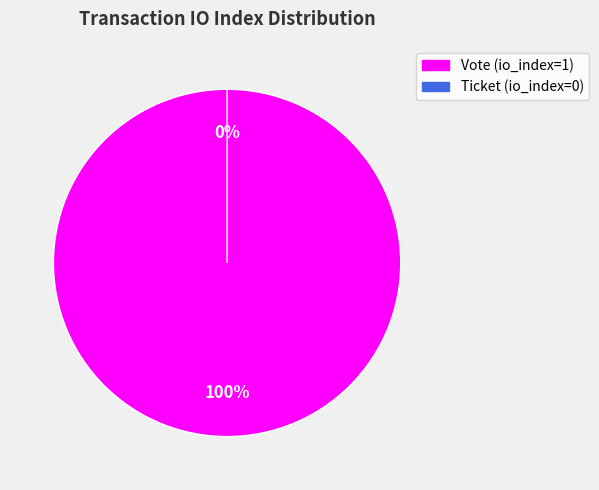

Which slice is the largest?

Vote (io_index=1)